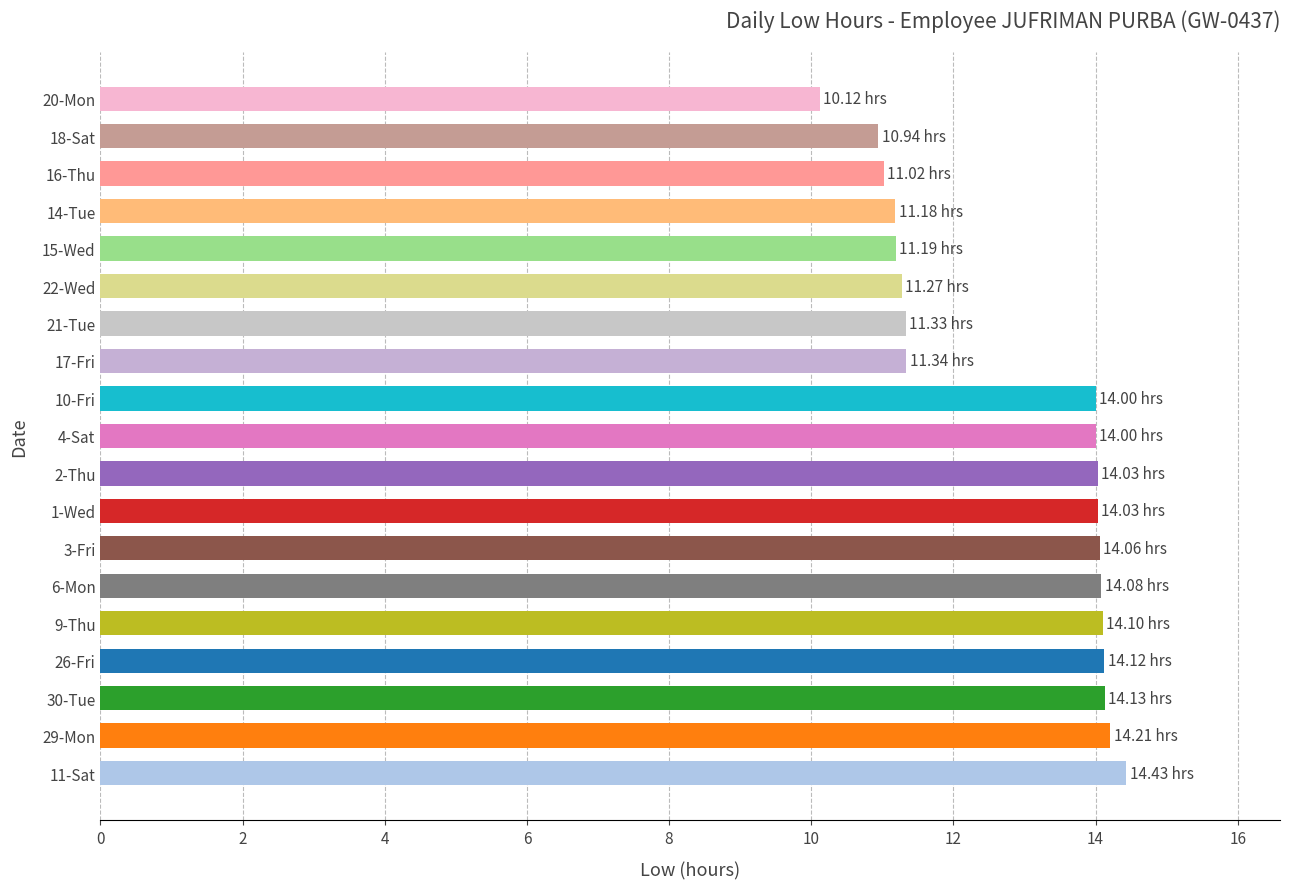

What is the sum of all values?

243.6